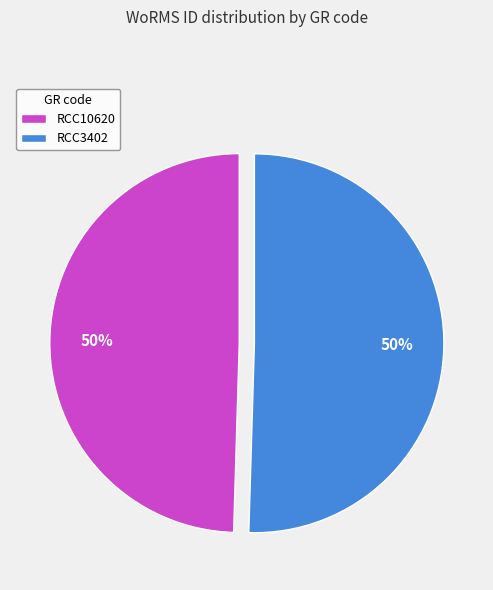

To the nearest percent, what portion does RCC10620 represent?

50%